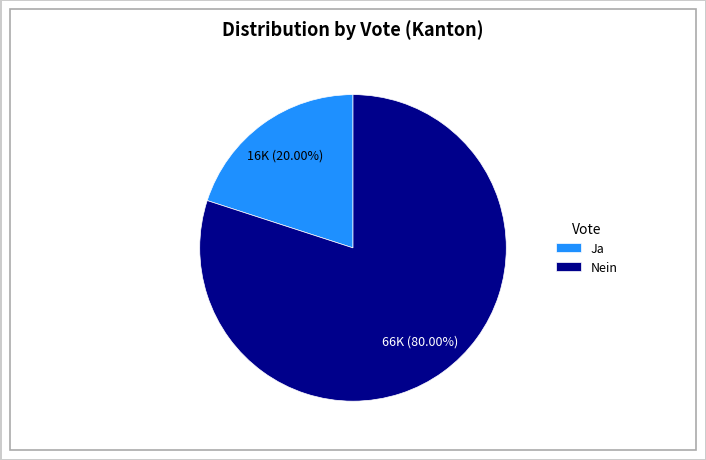

To the nearest percent, what is the difference between the largest and smallest slice percentages?

60%